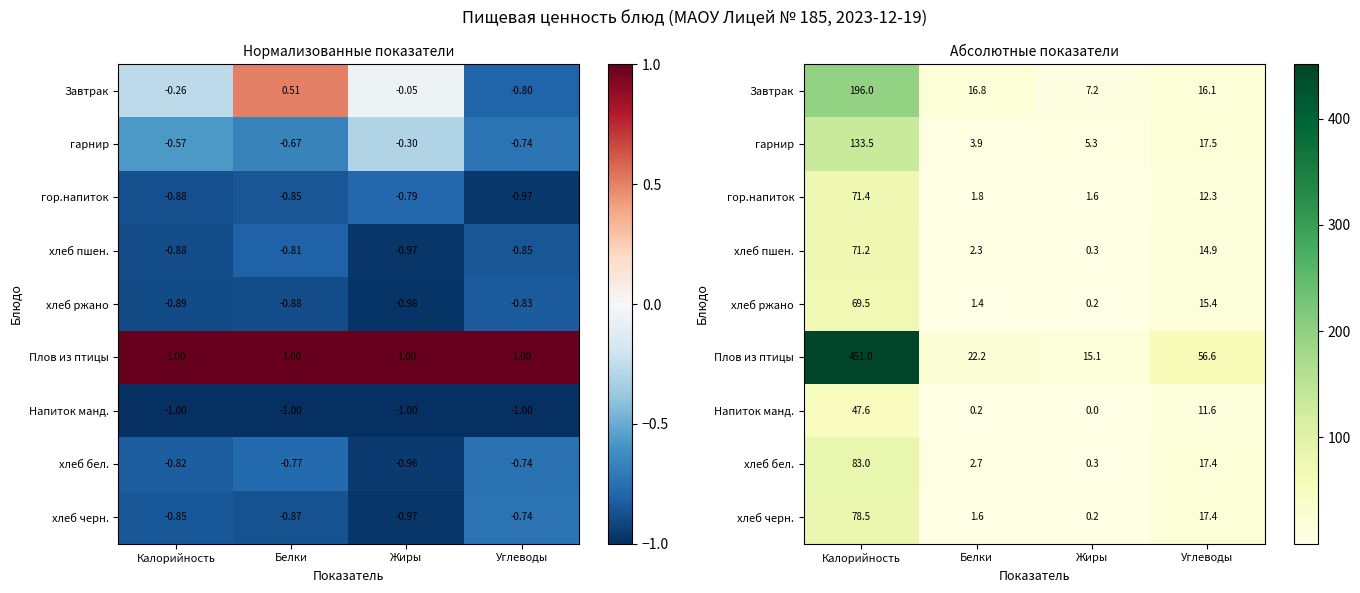

Is the value of Завтрак at Белки greater than the value of гор.напиток at Углеводы?

Yes